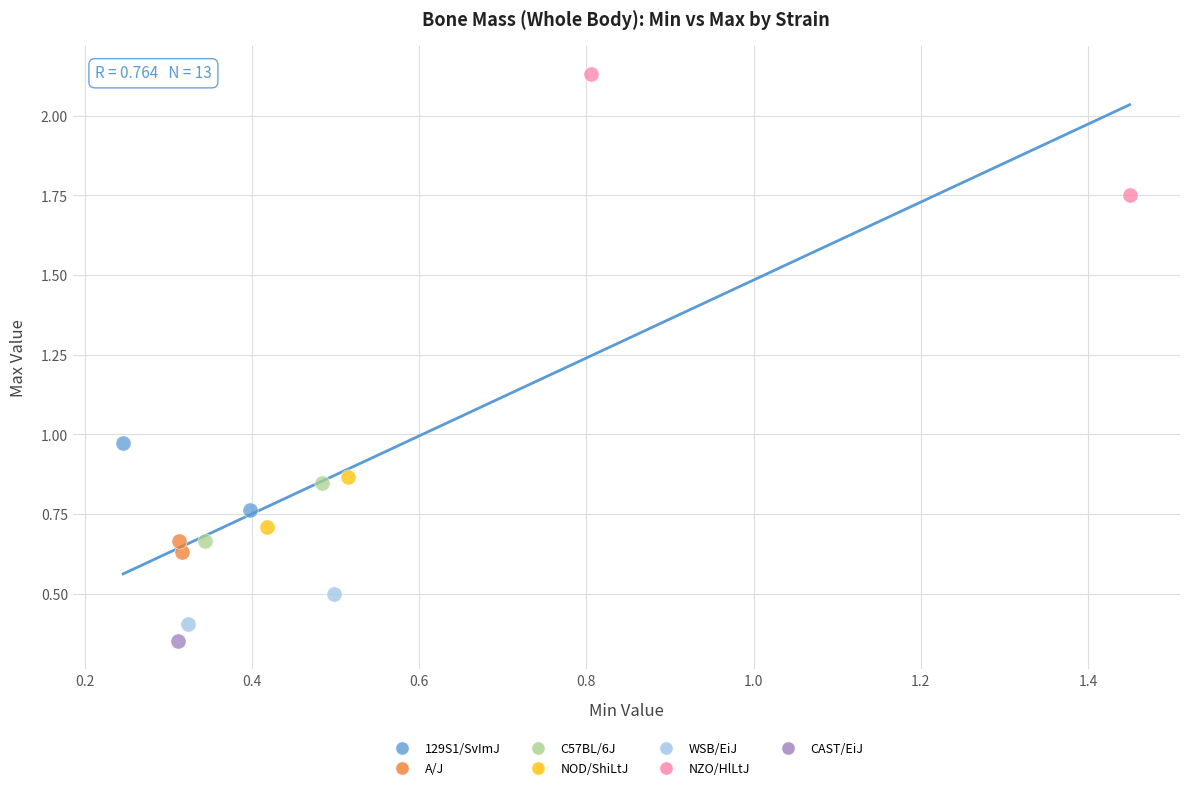

Which series contains the highest Y value?

NZO/HlLtJ